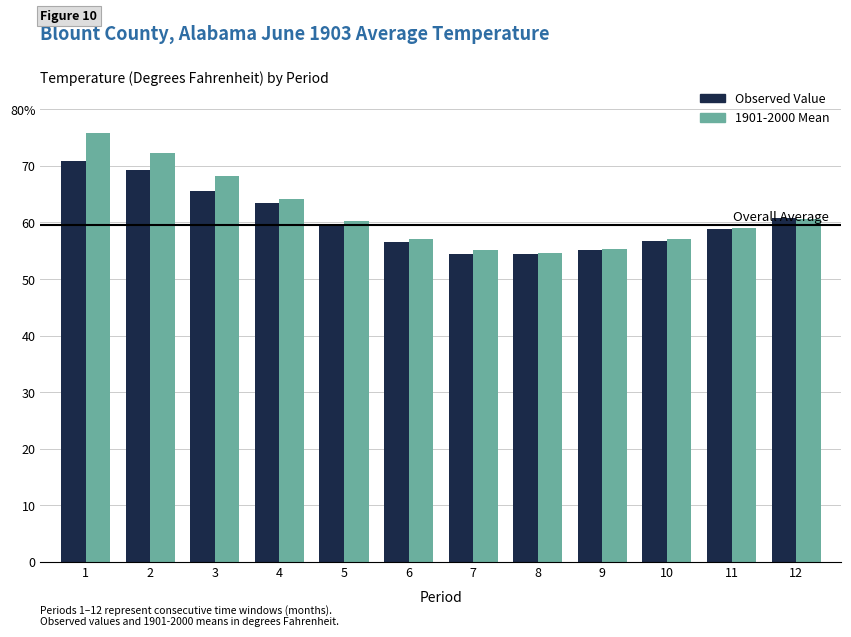

Rank the series by their maximum value, from highest to lowest.

1901-2000 Mean, Observed Value